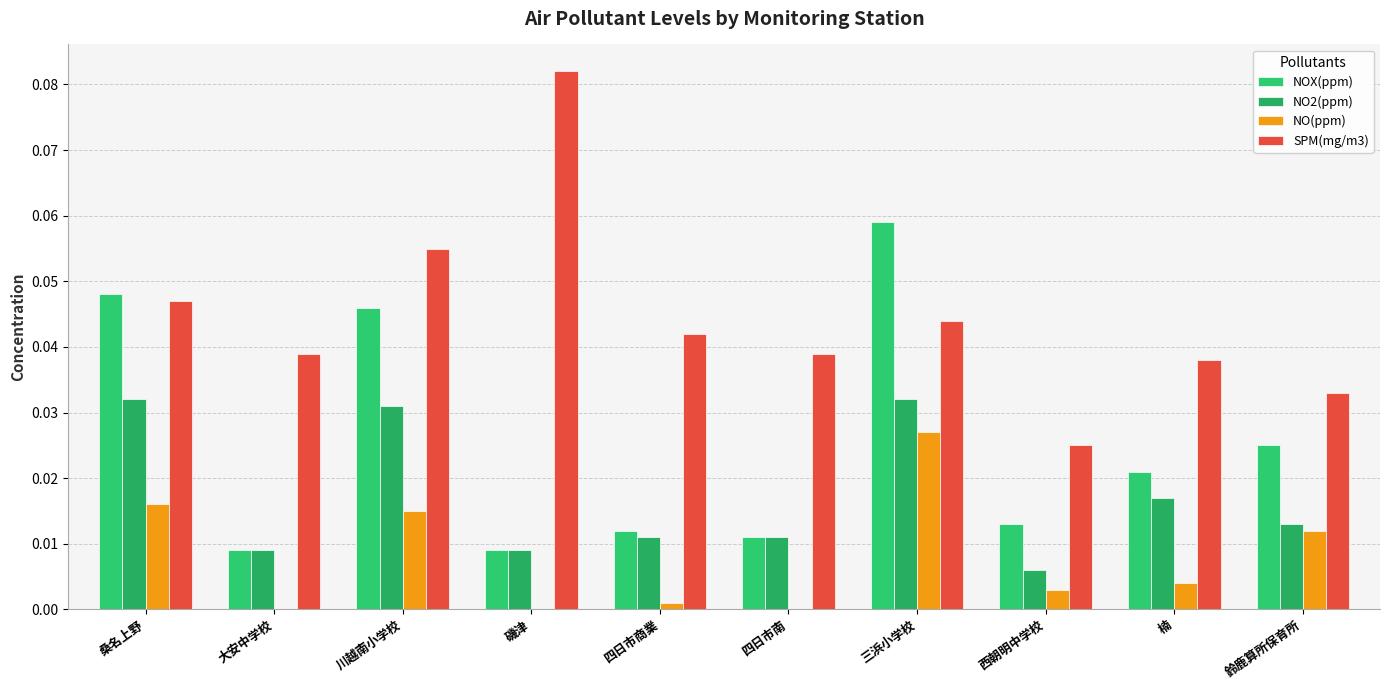

Count the number of categories in the chart.

10